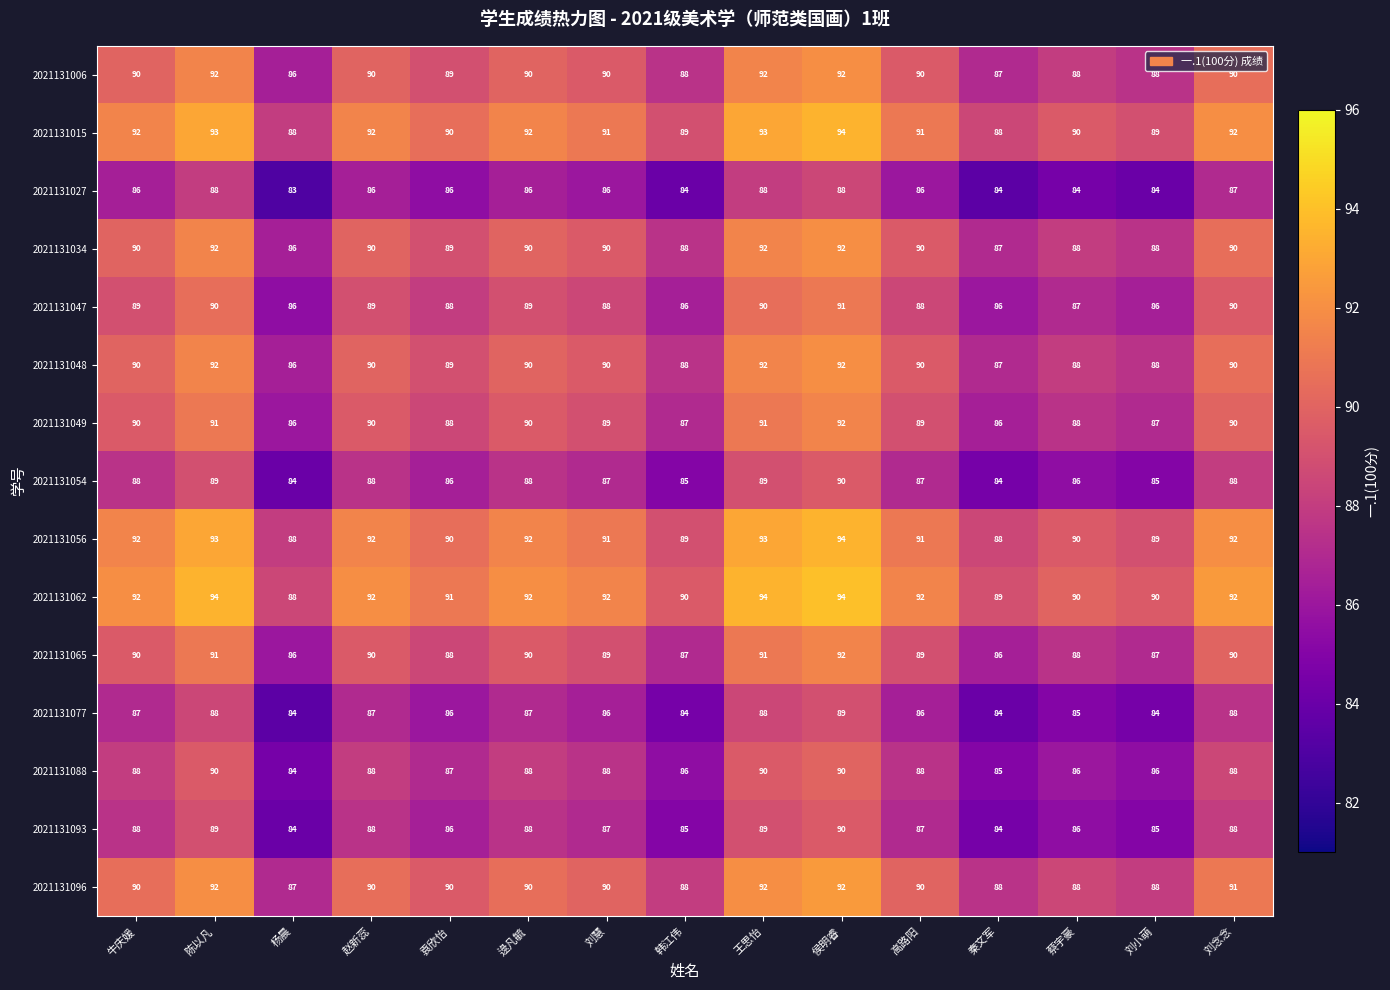

Is it true that 2021131065 equals 88 at 袁欣怡?

True